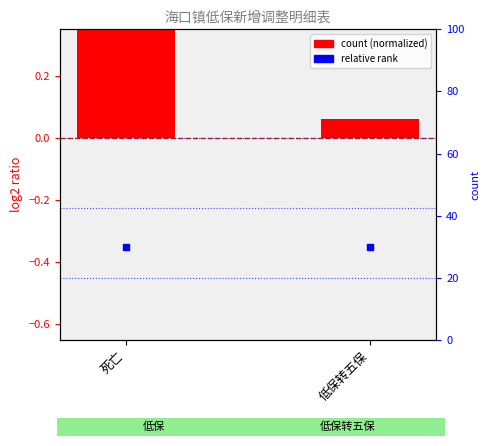

At which category is the sum across all series the highest?

死亡